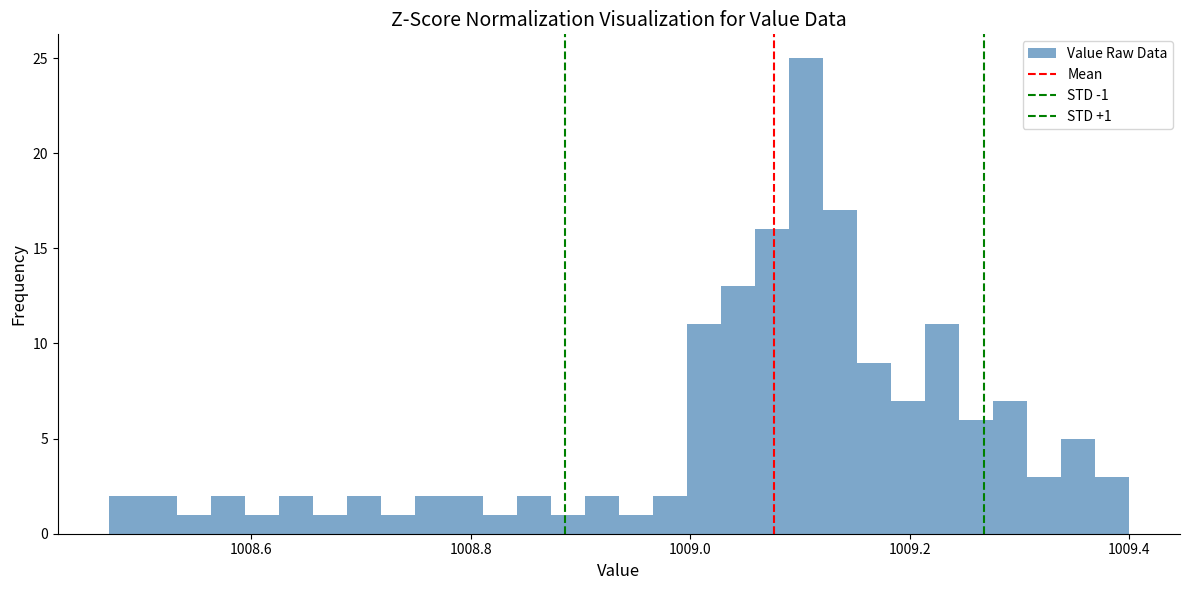

Around what value on the x-axis is the tallest bar? Give the approximate position of its centre, as read against the axis.

1009.10